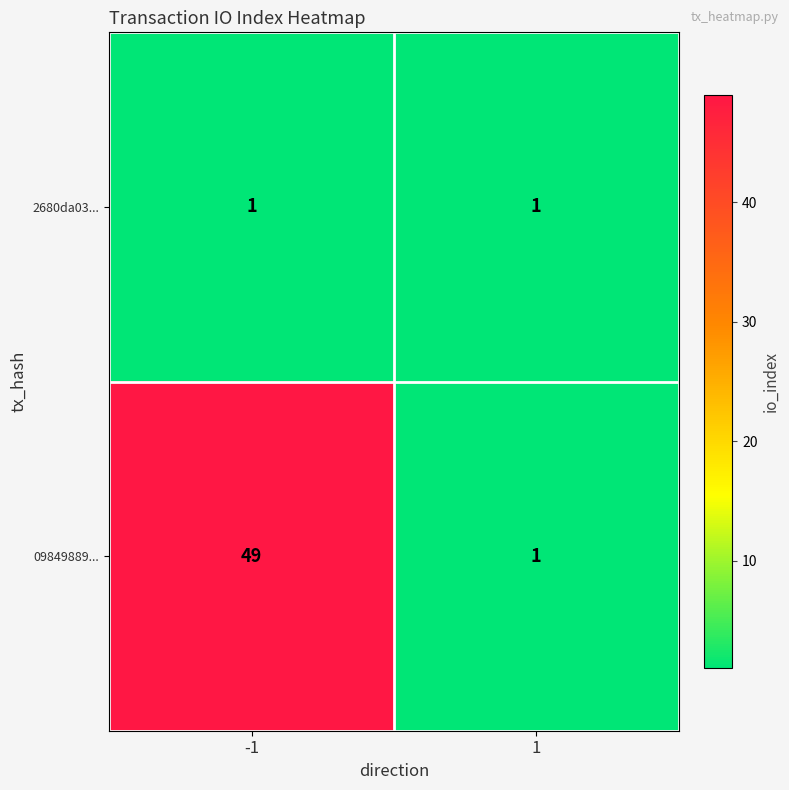

What is the greatest value displayed?

49